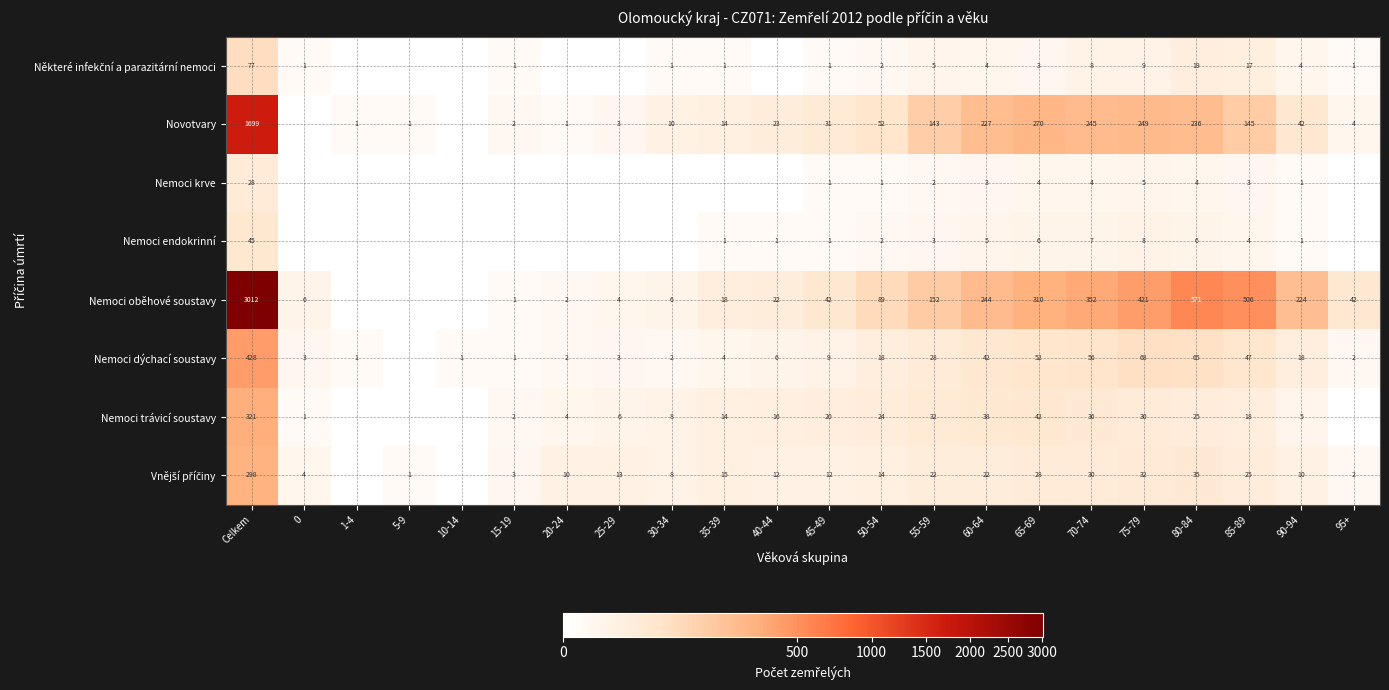

True or false: Nemoci oběhové soustavy has a value of 4 at 25-29.

True